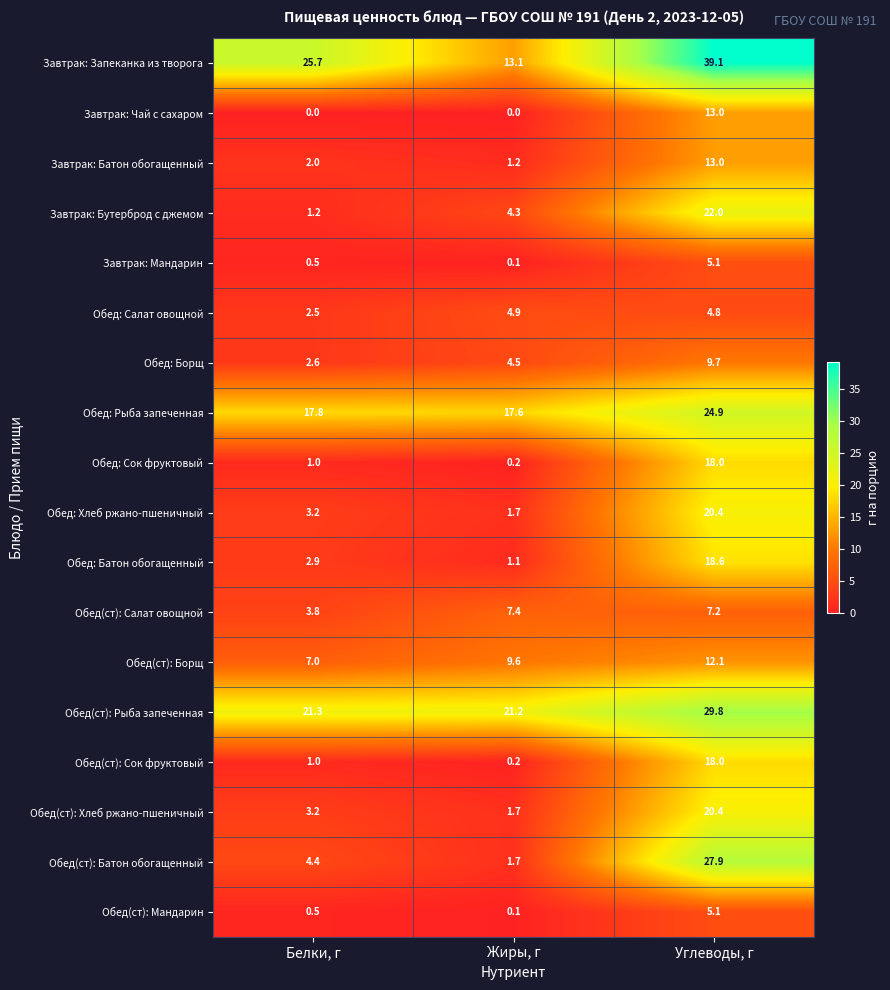

Where does the Обед: Батон обогащенный series first go above 2?

Белки, г